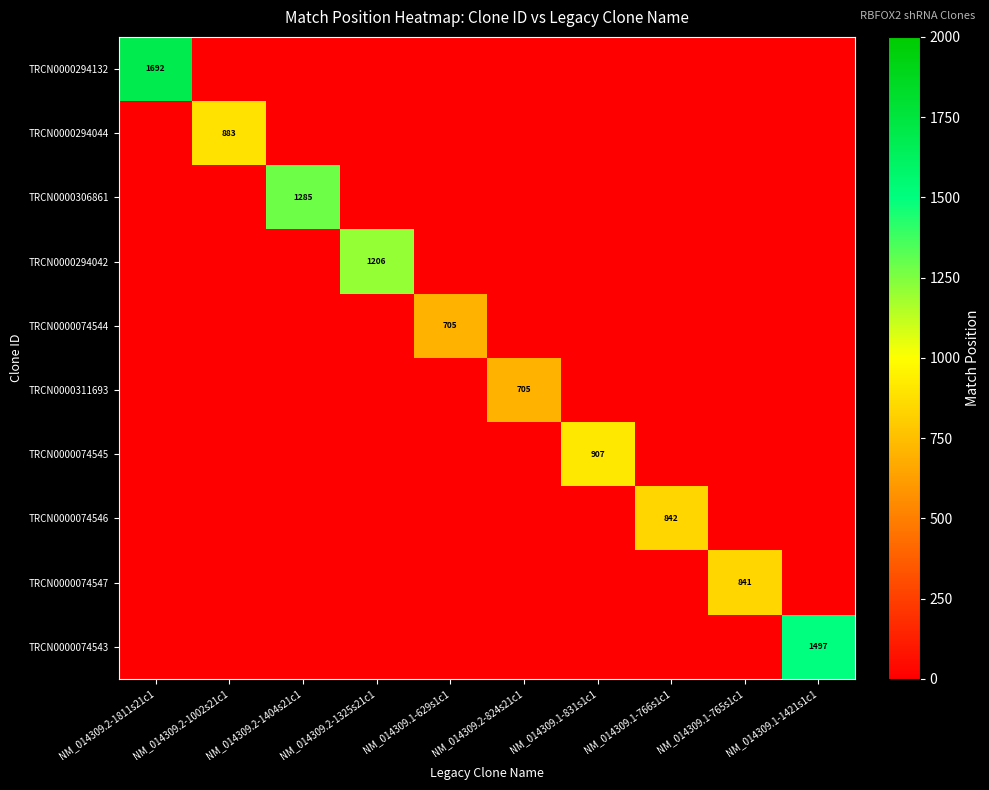

How many values in TRCN0000074544 are above zero?

1